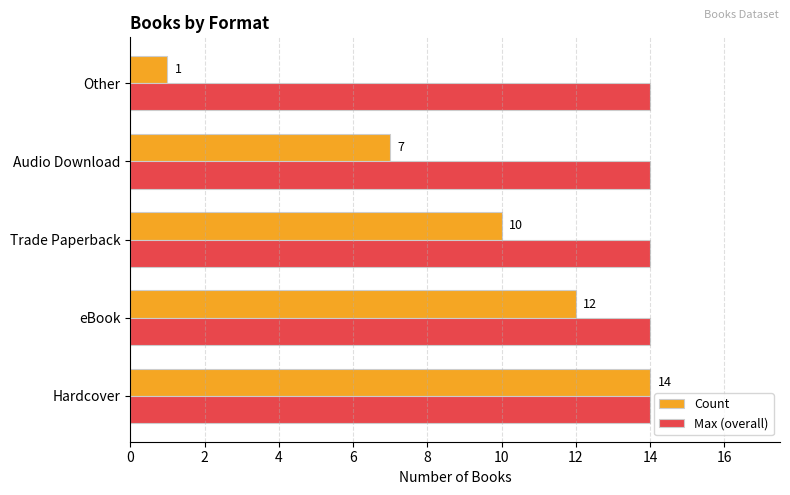

What is the difference between the highest and lowest values at Other?

13